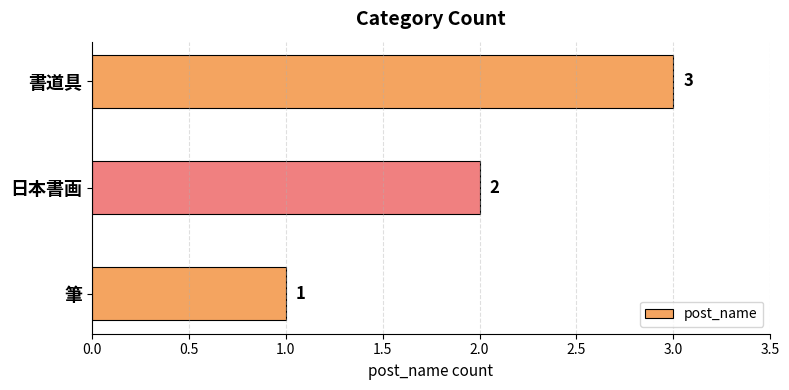

How many data points does each series have?

3